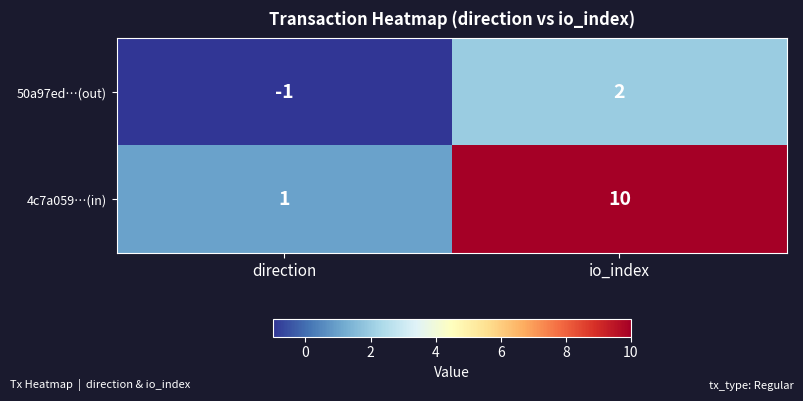

Which series has the largest total across all categories?

4c7a059…(in)